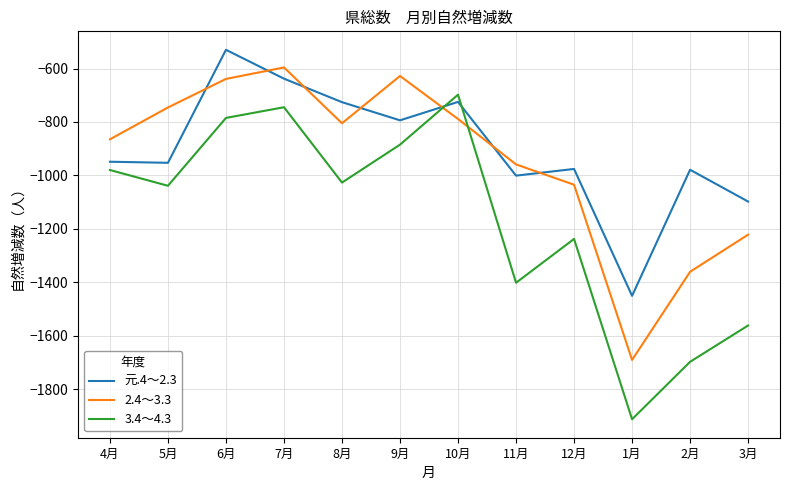

The 3.4～4.3 series shows -1039 at 5月. True or false?

True